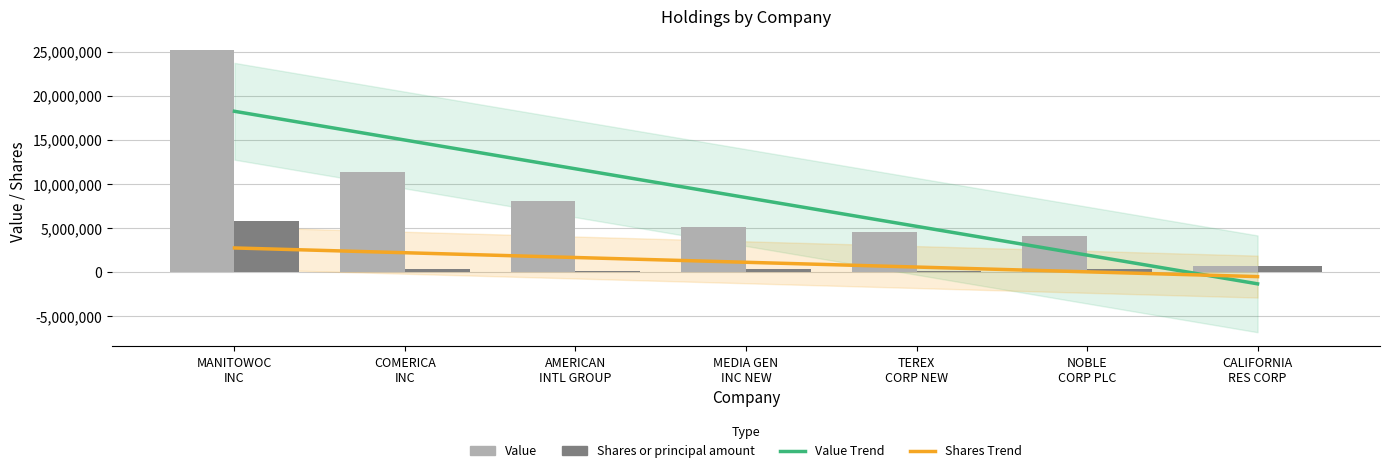

What is the difference between the second highest and minimum values in the Shares Trend series?

2705412.0